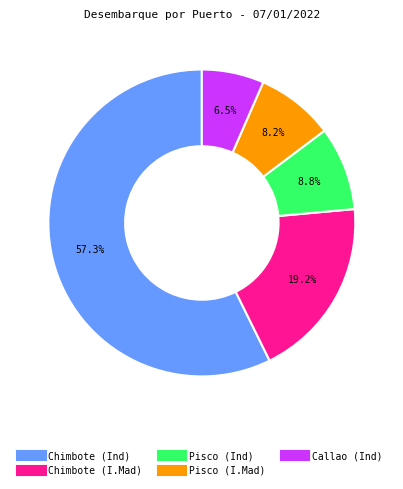

Does Callao (Ind) represent more than half of the total?

No